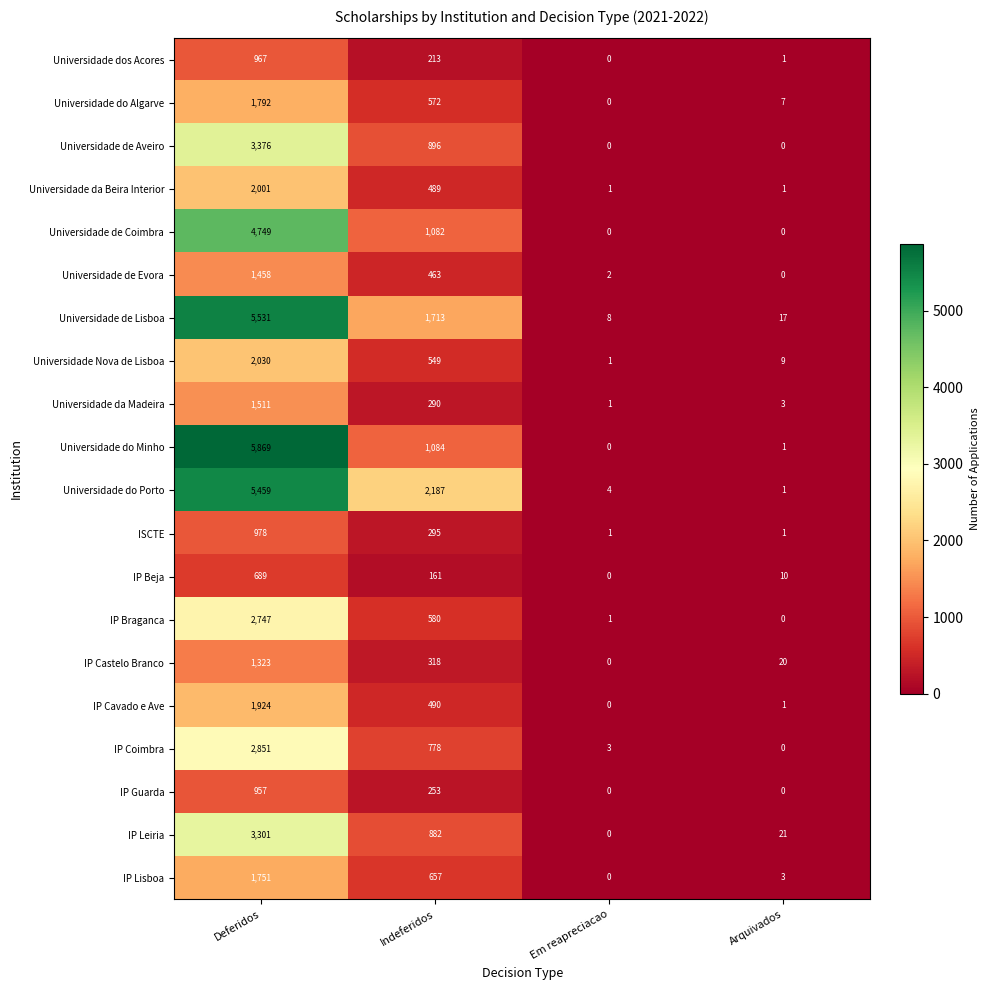

The value of IP Guarda at Deferidos is 957. True or false?

True